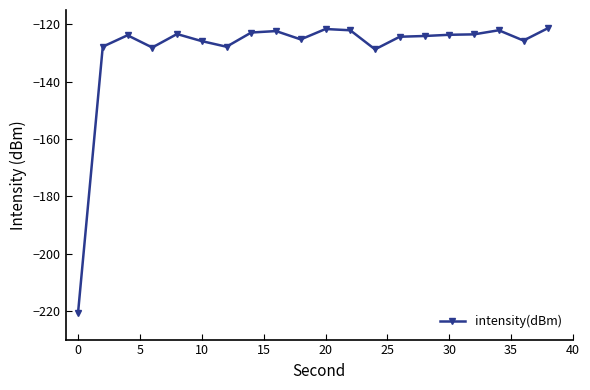

Does the chart display data point markers on the line(s)?

Yes